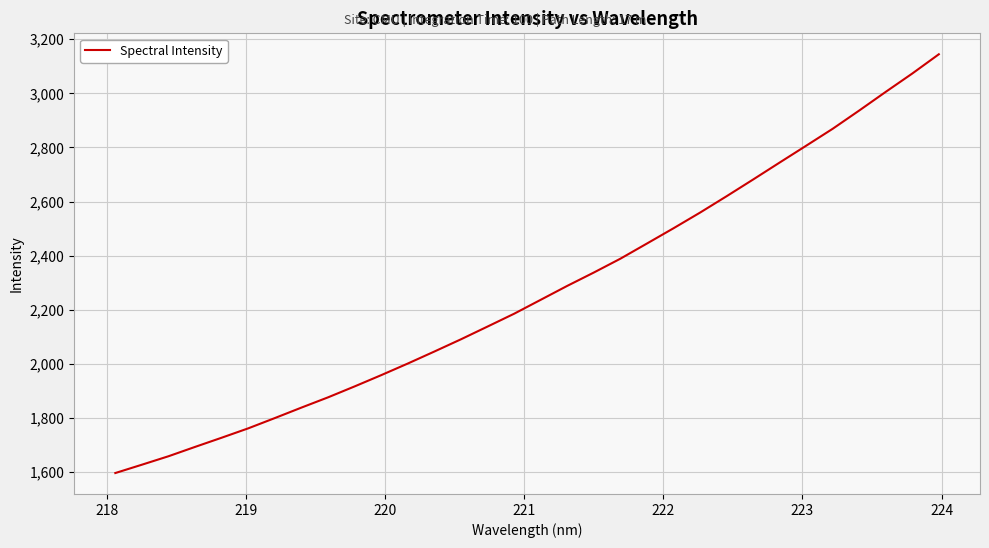

Does the chart have visible grid lines?

Yes